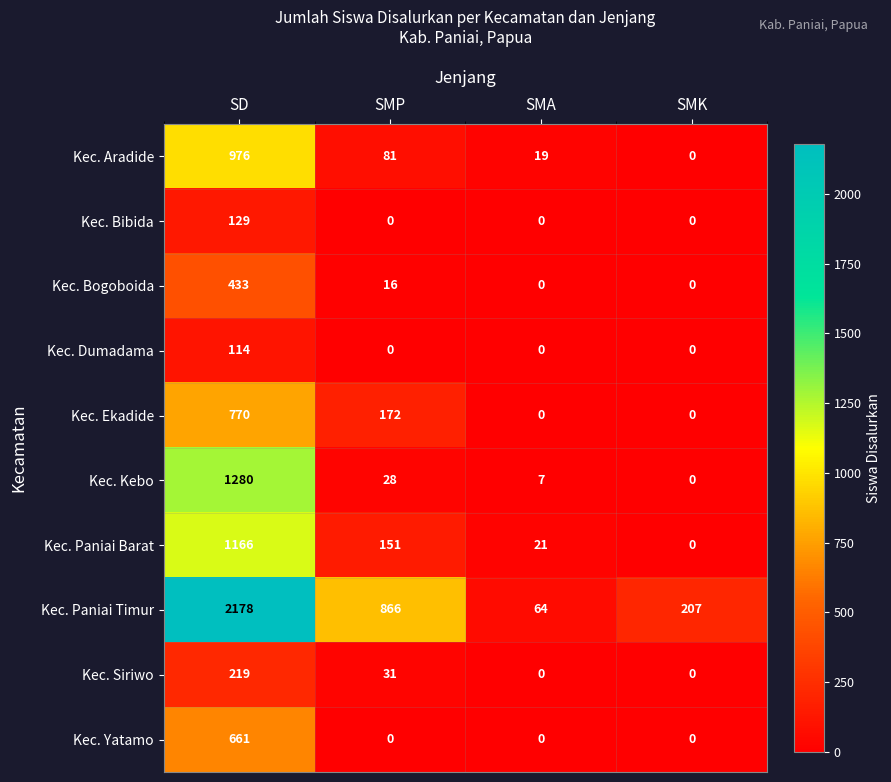

The value of Kec. Yatamo at SD is 232. True or false?

False